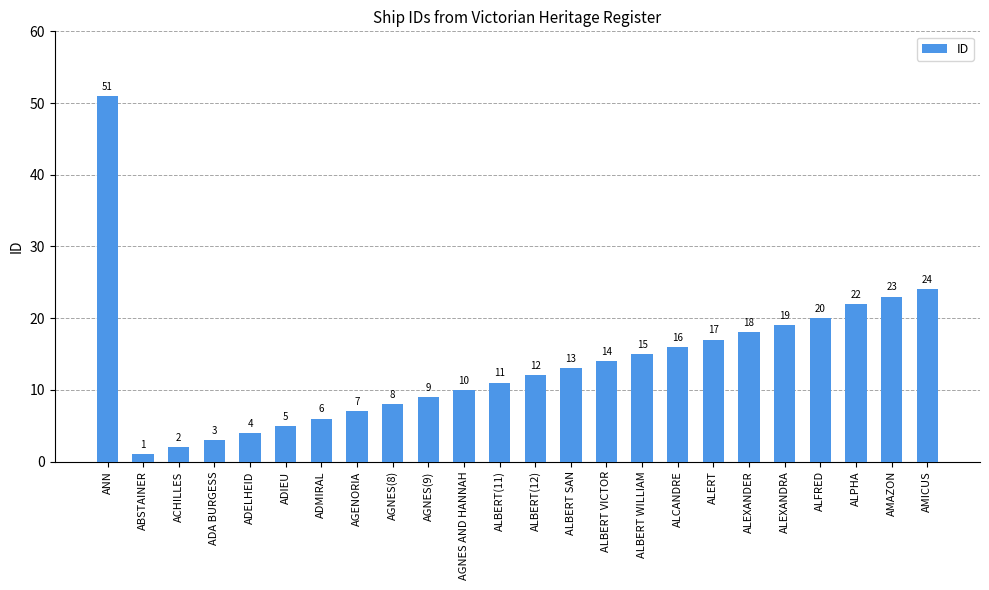

List the labels in order of value, largest first.

ANN, AMICUS, AMAZON, ALPHA, ALFRED, ALEXANDRA, ALEXANDER, ALERT, ALCANDRE, ALBERT WILLIAM, ALBERT VICTOR, ALBERT SAN, ALBERT(12), ALBERT(11), AGNES AND HANNAH, AGNES(9), AGNES(8), AGENORIA, ADMIRAL, ADIEU, ADELHEID, ADA BURGESS, ACHILLES, ABSTAINER